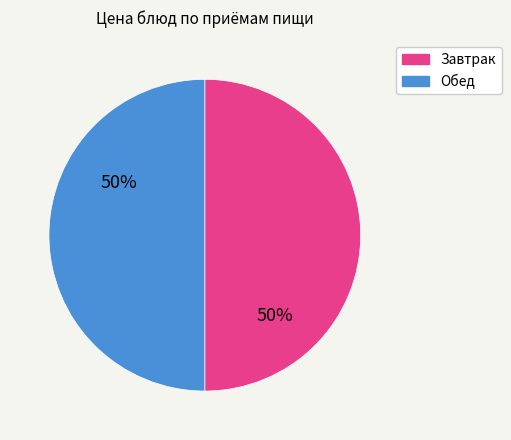

How many segments does this pie chart have?

2